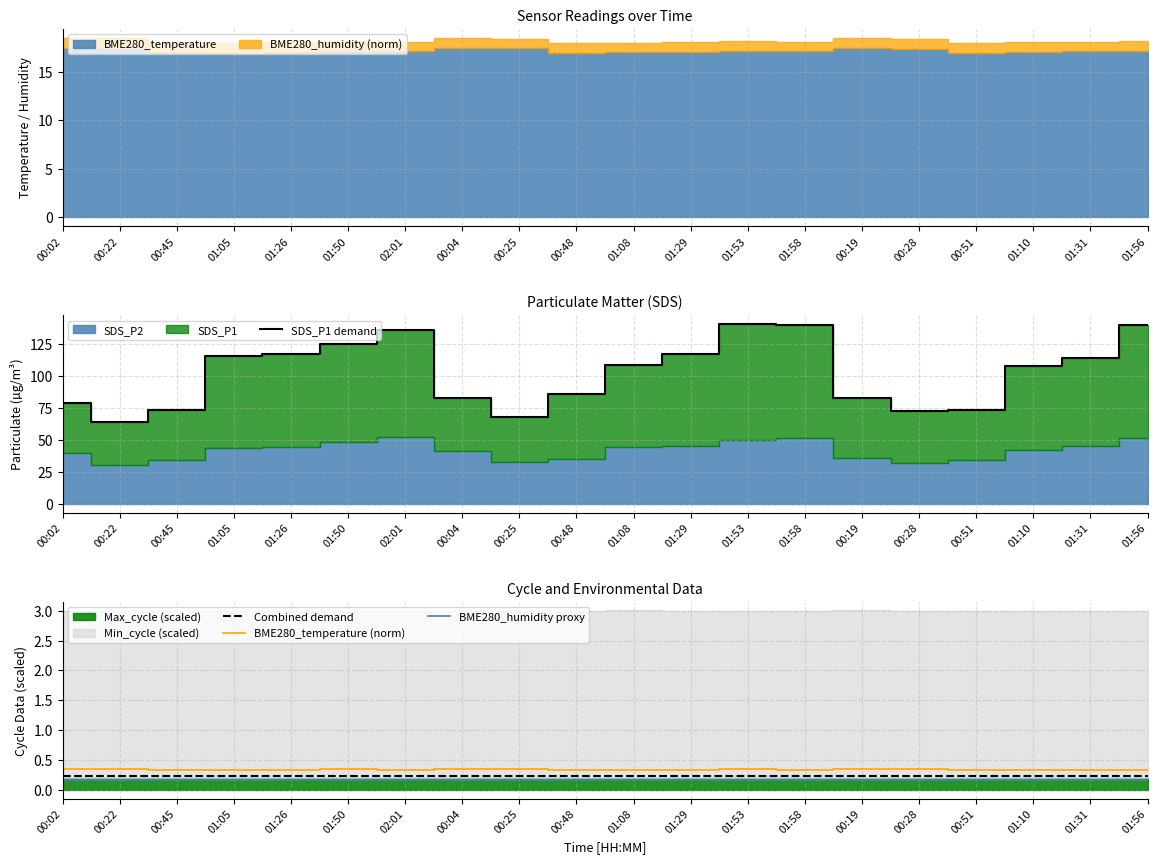

Is it true that Combined demand equals 0.1 at 01:29?

False